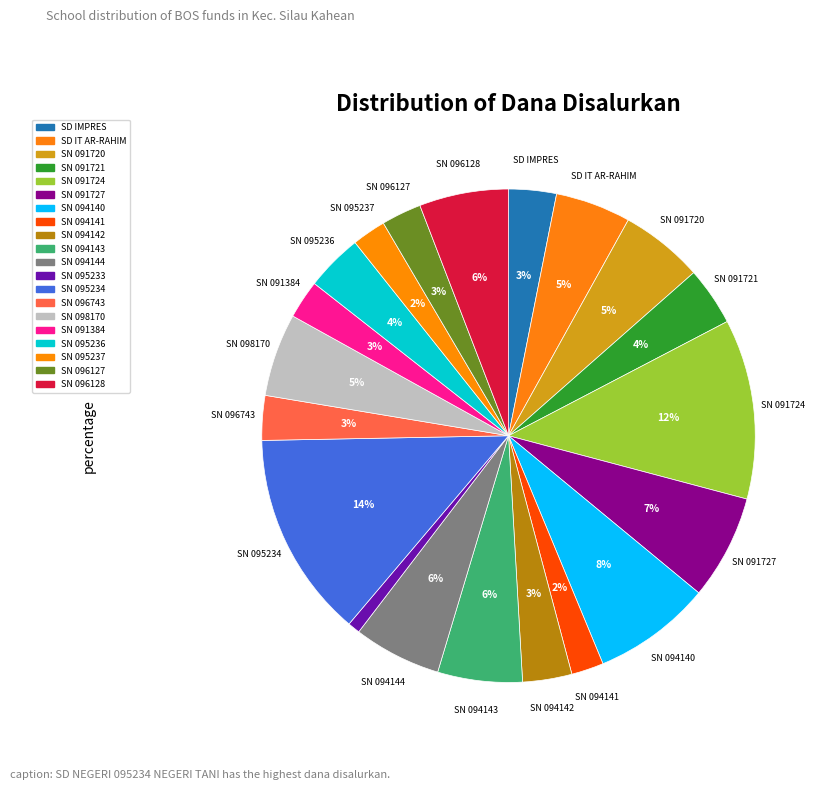

Rank the categories by value from highest to lowest.

SD NEGERI 095234 NEGERI TANI, SD NEGERI 091724 SILAU DUNIA, SD NEGERI 094140 BANDAR NAGORI, SD NEGERI 091727 BANDAR MARUHUR, SD NEGERI NO 096128 MARIAH SILOU, SD NEGERI 094144 SIMANABUN, SD NEGERI 094143 NEGERI DOLOK, SD NEGERI 091720 SINASIH, SD NEGERI 098170 BUTTU BAYU, SD IT AR-RAHIM, SD NEGERI 091721 NEGERI DOLOK, SD NEGERI NO 095236 PONDOK BENGKOK, SD NEGERI 094142 DOLOK MARAWA, SD IMPRES NO 095235 DAMAKITANG, SD NEGERI 096743 SILANDOYUNG, SD NEGERI NO 096127 PARAPAT HULUAN, SD NEGERI NO 091384 DALAN BAYU, SD NEGERI NO 095237 PONDOK HOMBING, SD NEGERI 094141 SILAU PANRIBUAN, SD NEGERI 095233 HUTA PINING